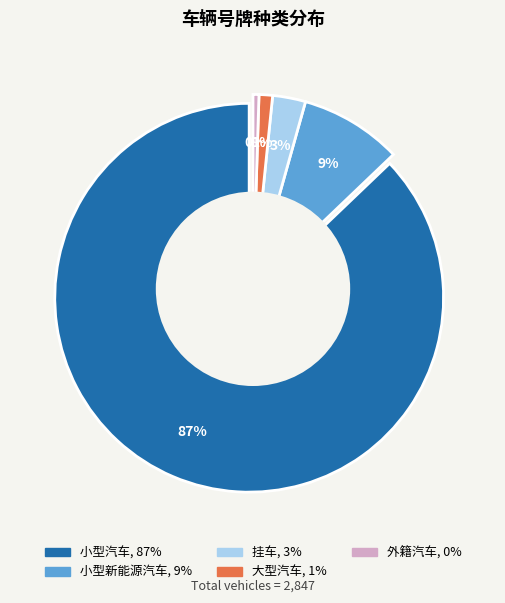

What percentage is the 挂车 slice, to the nearest percent?

3%